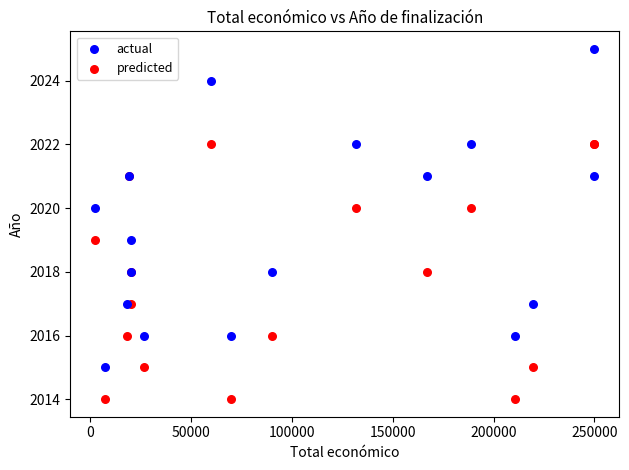

Which series reaches the minimum Y coordinate?

predicted